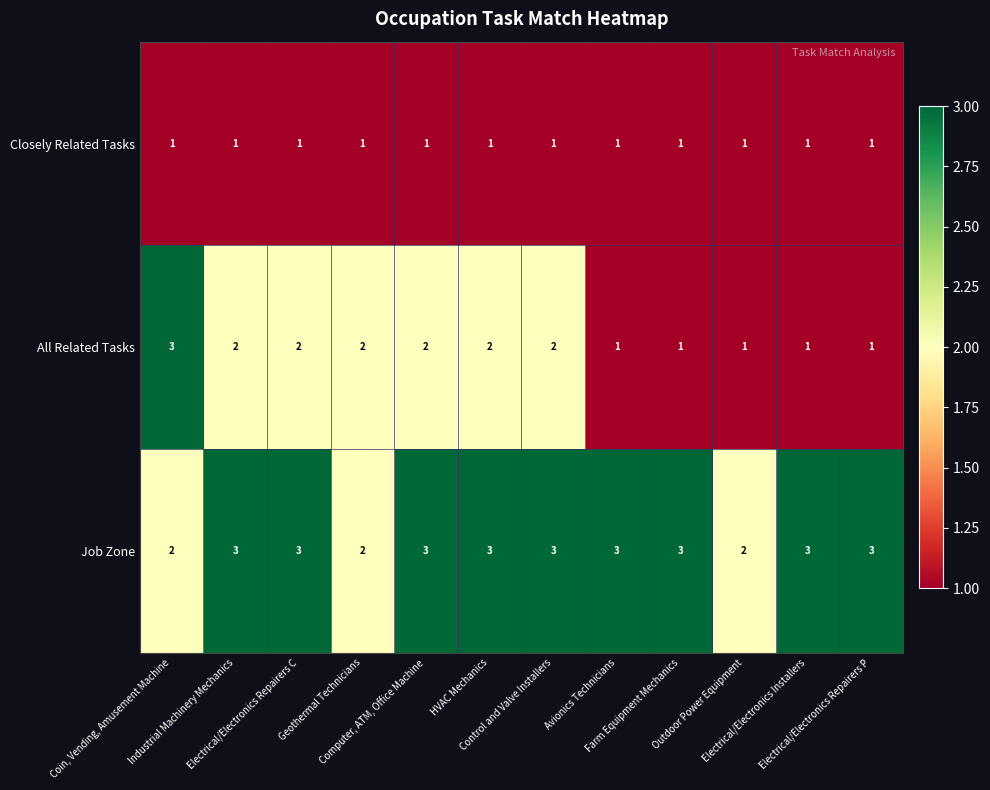

How many categories are shown in the chart?

12